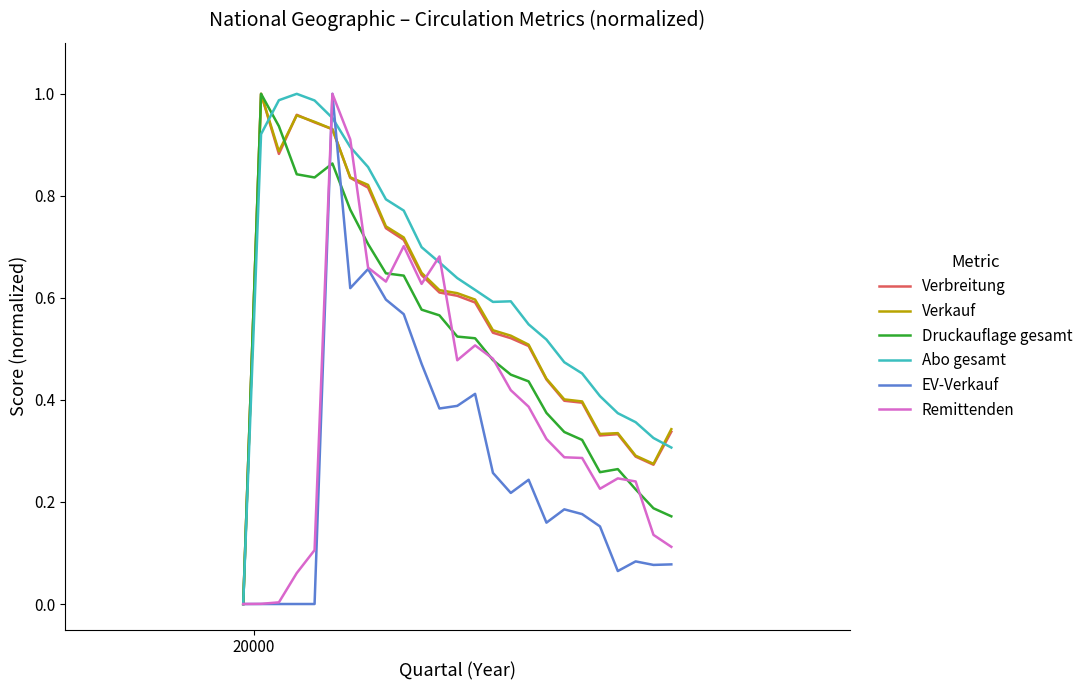

True or false: Verkauf has more than 2 interior local peaks.

True